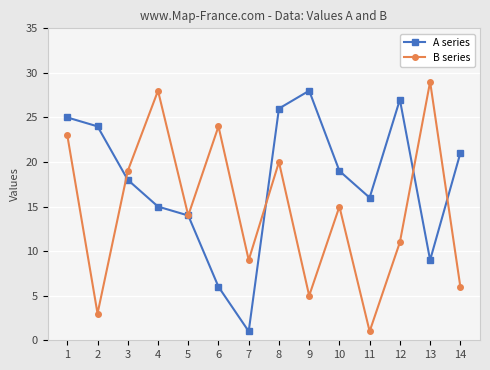

What are all the series names shown in the legend?

A series, B series